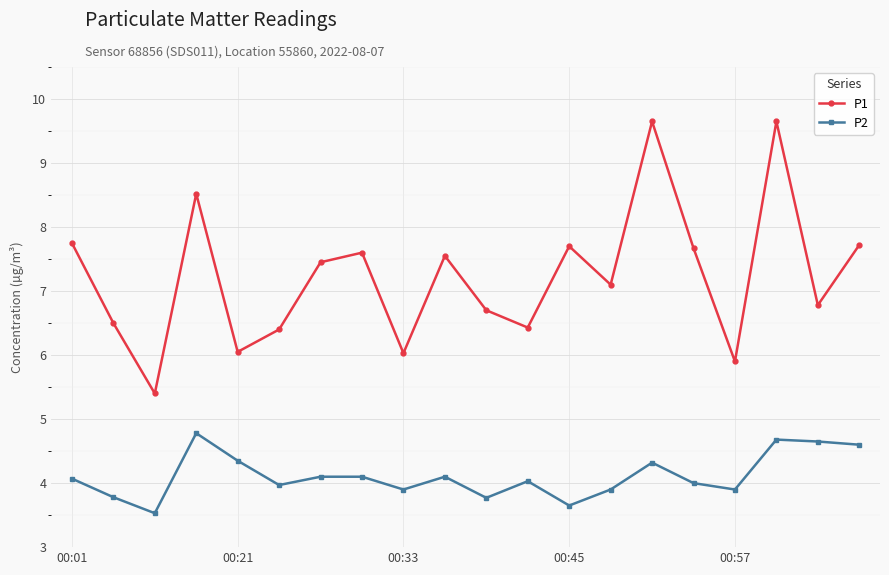

True or false: P1 and P2 cross at least once.

False